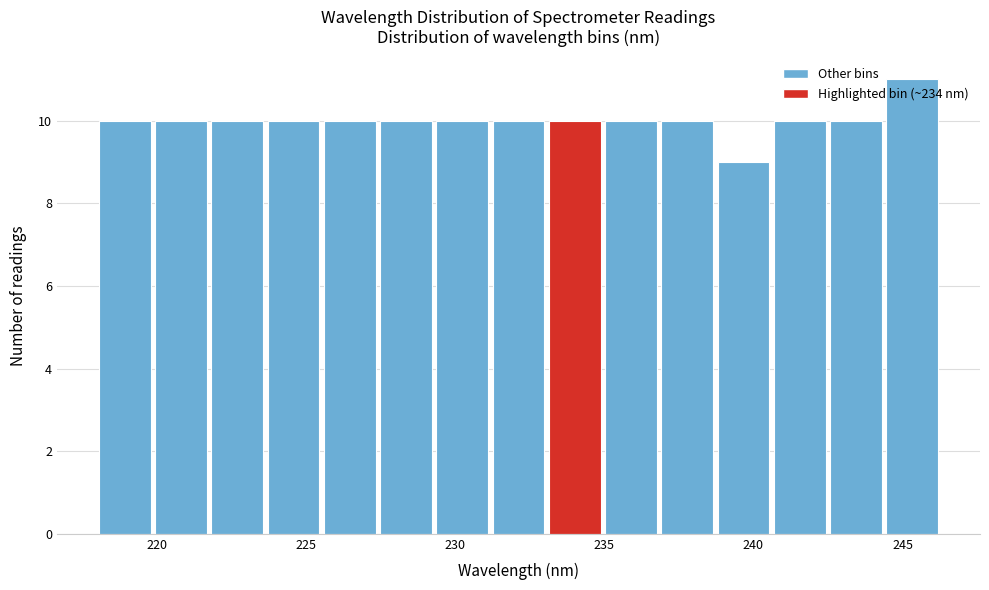

Around what value on the x-axis is the tallest bar? Give the approximate position of its centre, as read against the axis.

245.5